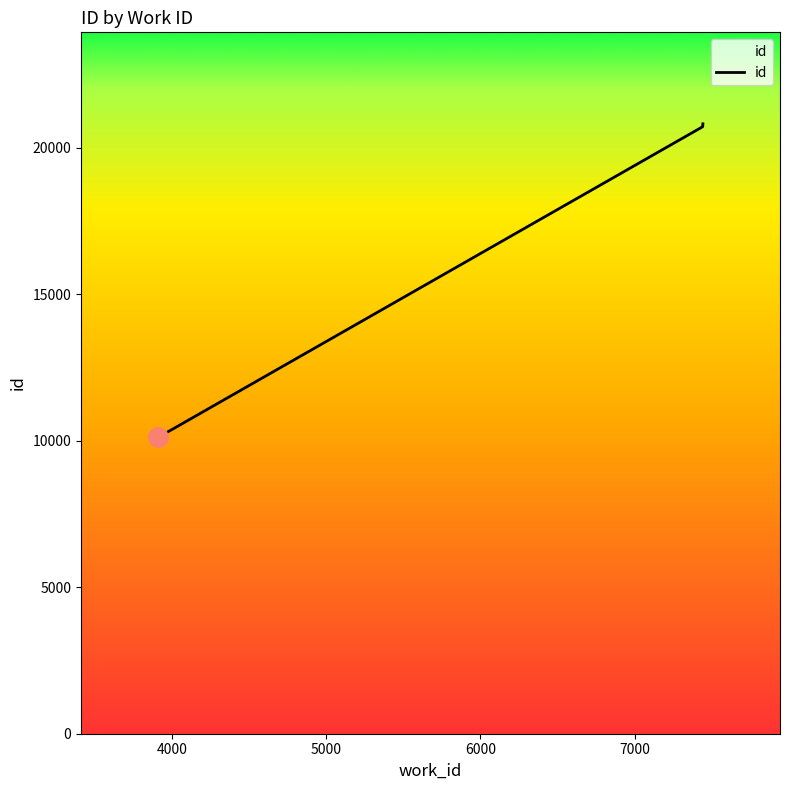

What is the difference between the values at 3911 and 7442?

10620